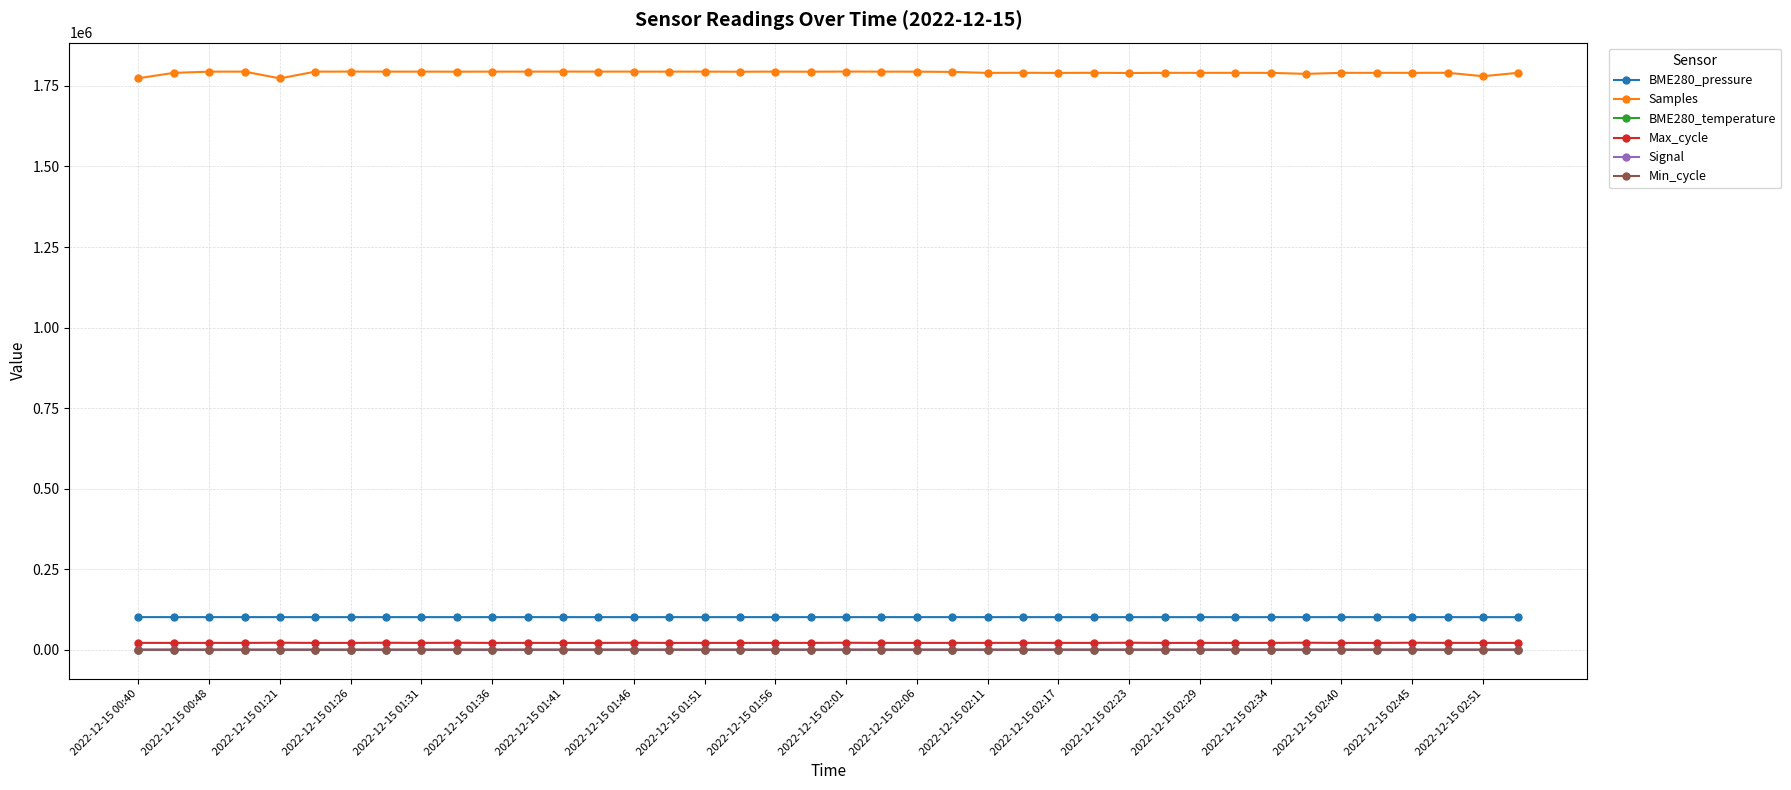

True or false: Max_cycle and BME280_temperature intersect in this chart.

False